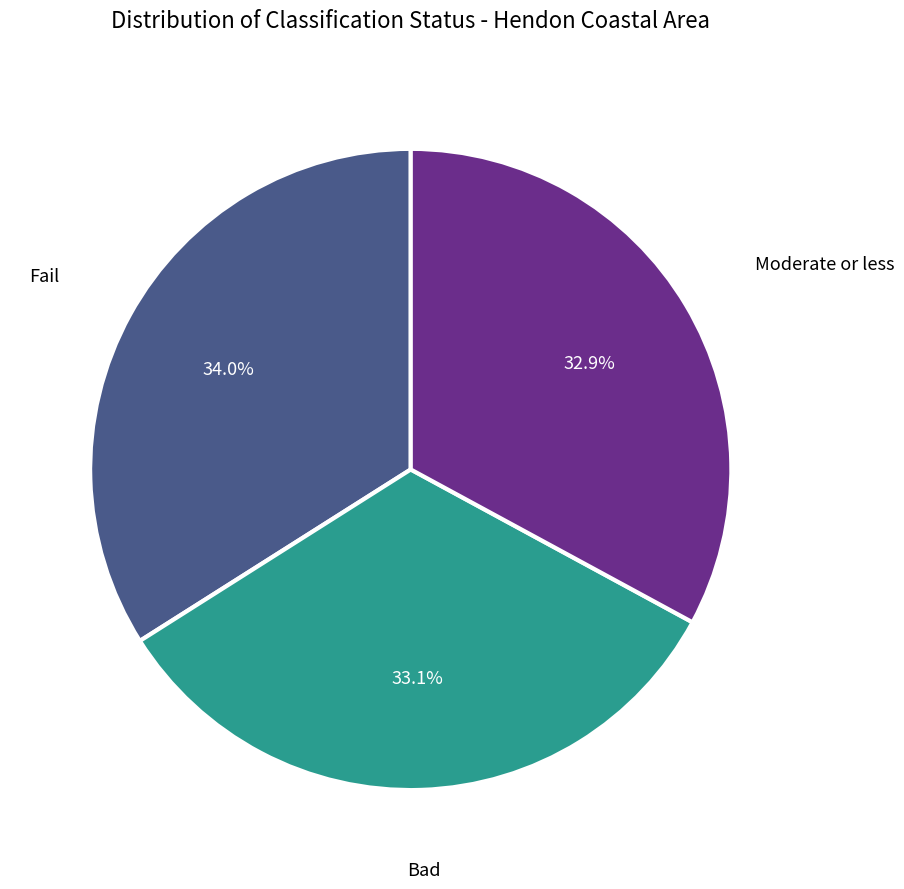

To the nearest percent, what is the average slice percentage?

33%